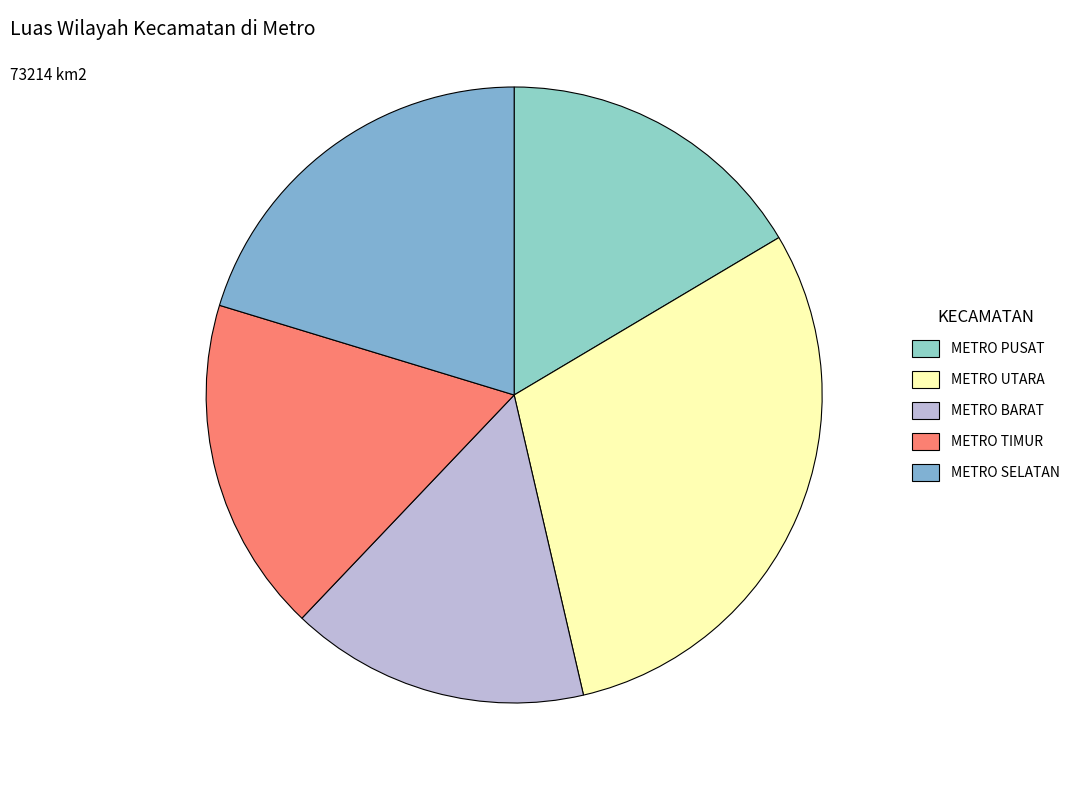

Rank the categories by value from lowest to highest.

METRO BARAT, METRO PUSAT, METRO TIMUR, METRO SELATAN, METRO UTARA